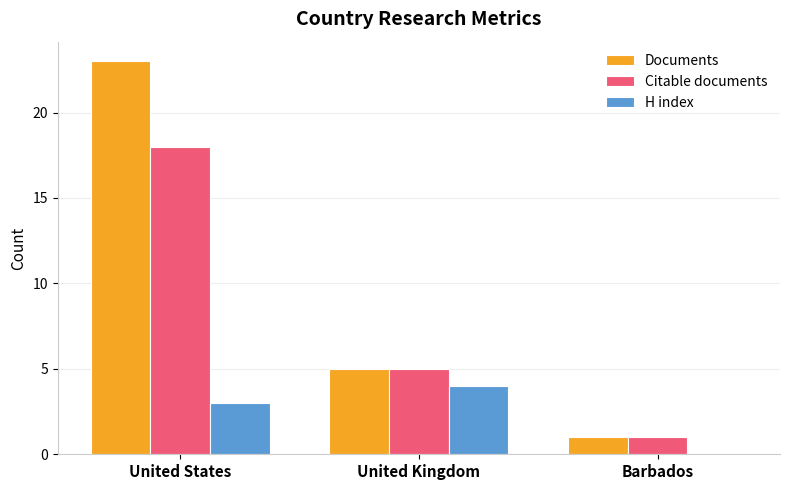

What value does the Documents series have at United States?

23